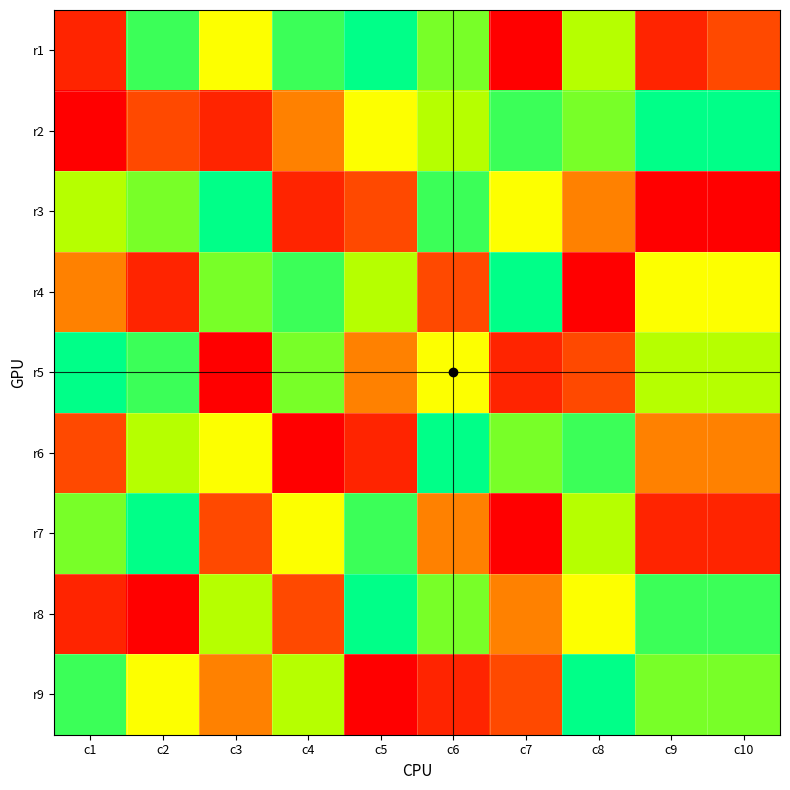

Which series has the largest total across all categories?

r2